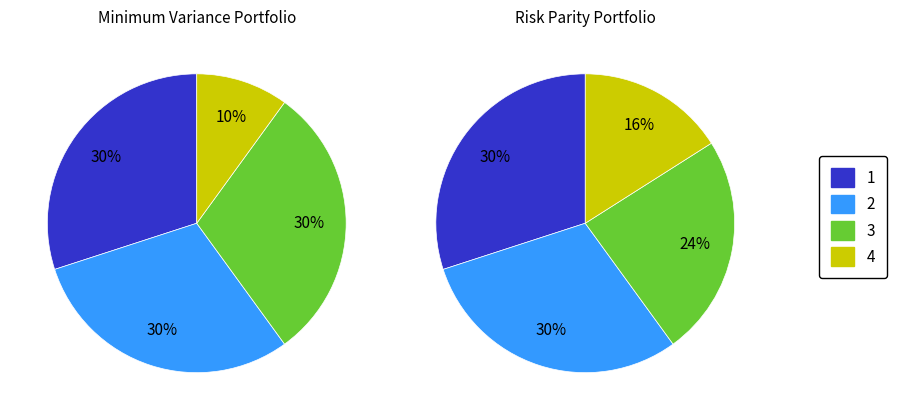

To the nearest percent, what percentage of the pie is 1?

30%